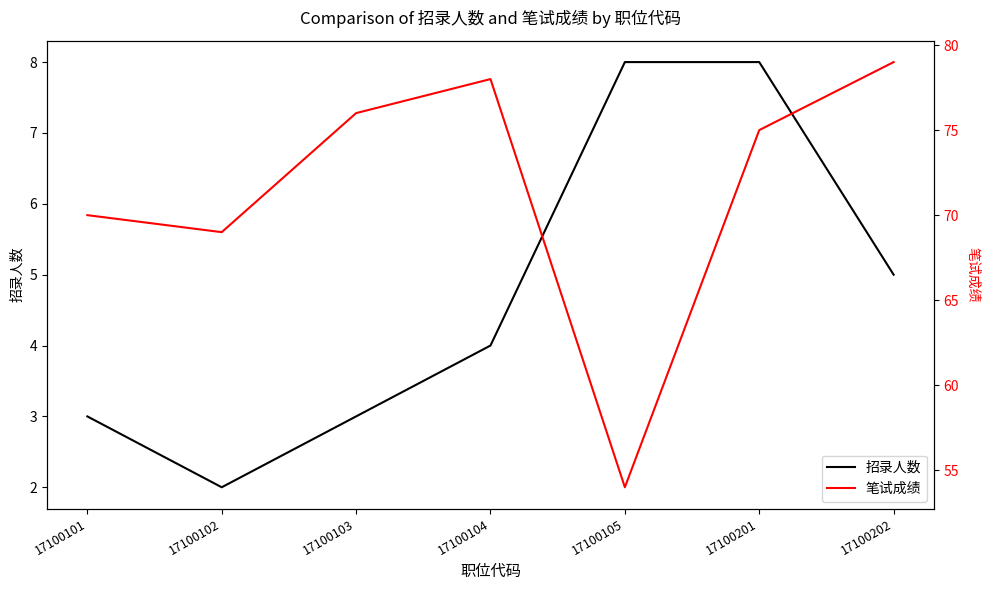

What are all the series names shown in the legend?

招录人数, 笔试成绩